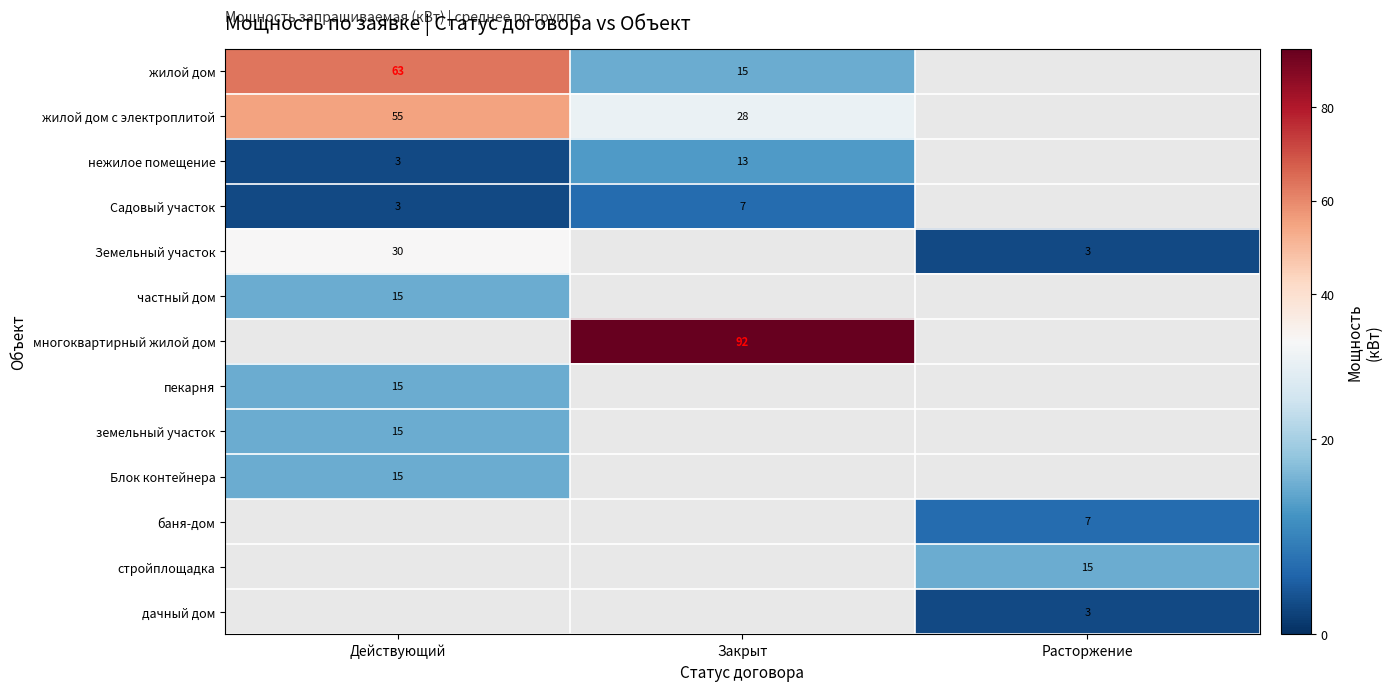

True or false: многоквартирный жилой дом has a value of 92.0 at Закрыт.

True